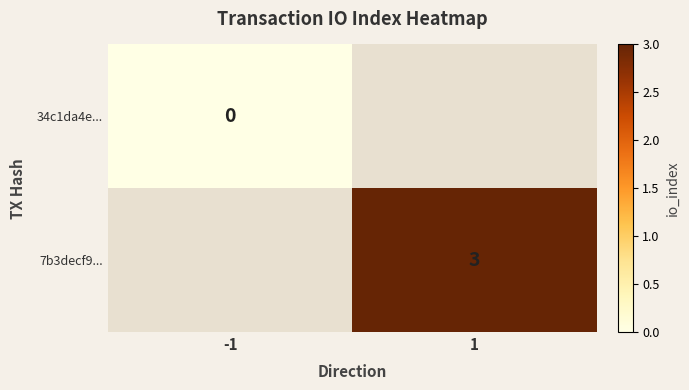

At how many categories does at least one series exceed 0?

1